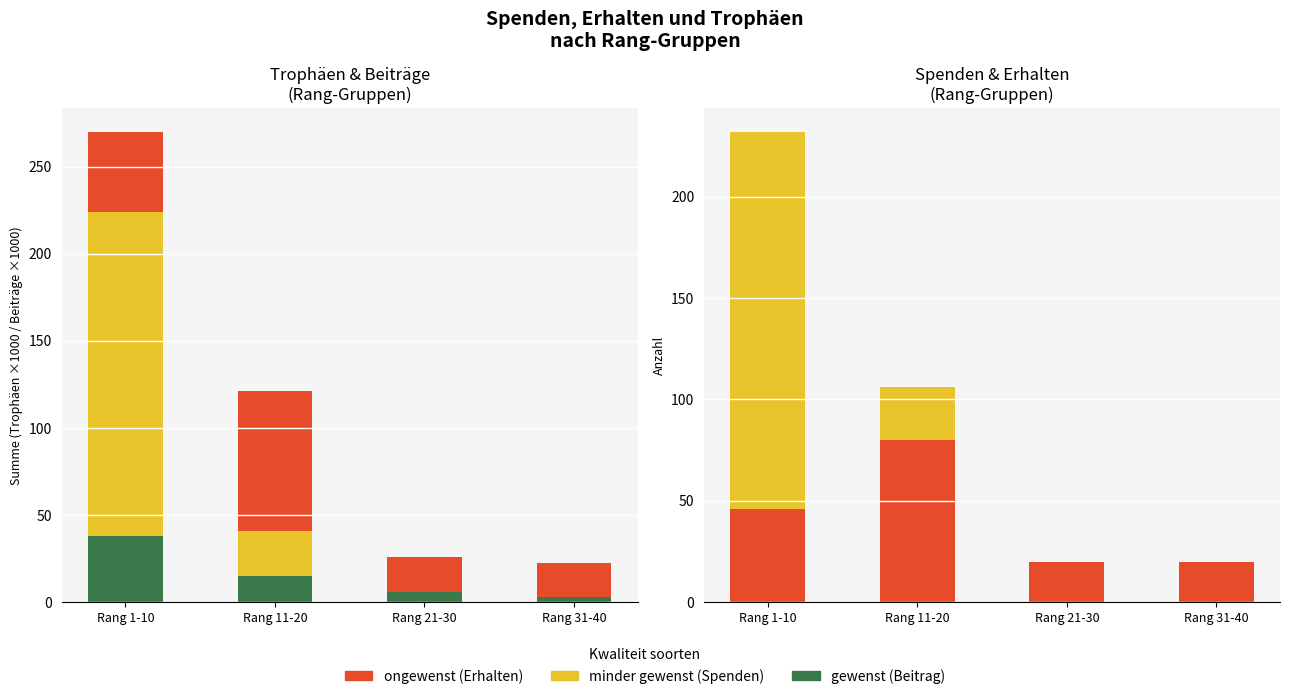

Reading left to right, extract all data points from this chart.

Beitrag (gewenst): 37.9	15.1	5.8	2.7
Spenden (minder gewenst): 186.0	26.0	0.0	0.0
Erhalten (ongewenst): 46.0	80.0	20.0	20.0